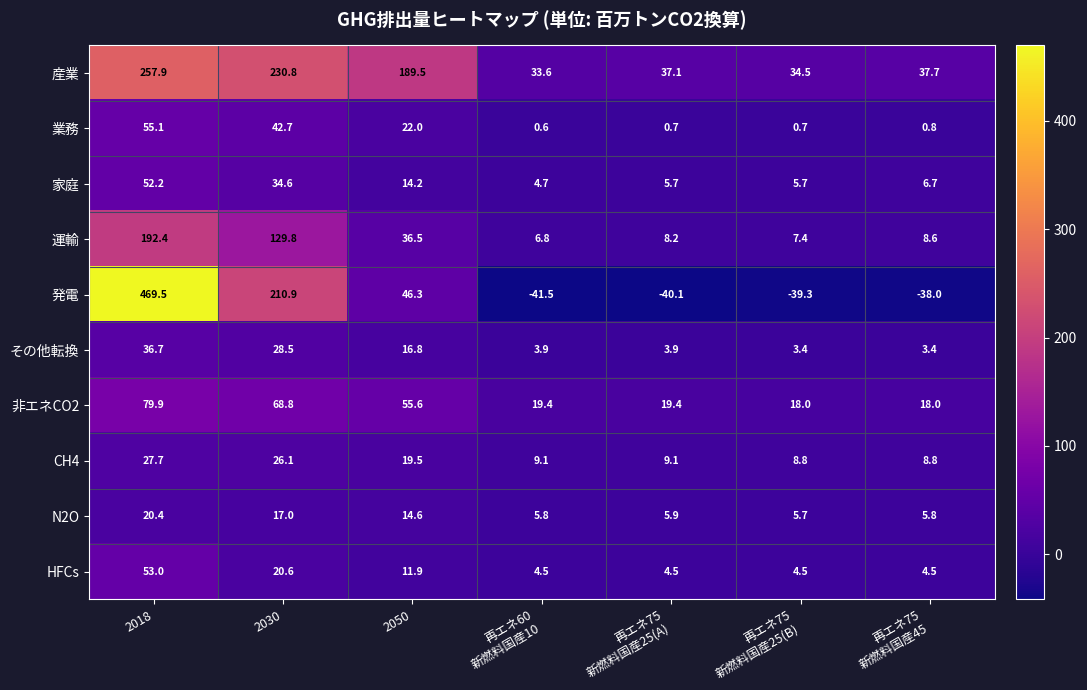

True or false: 運輸 has a value of 129.8 at 2030.

True